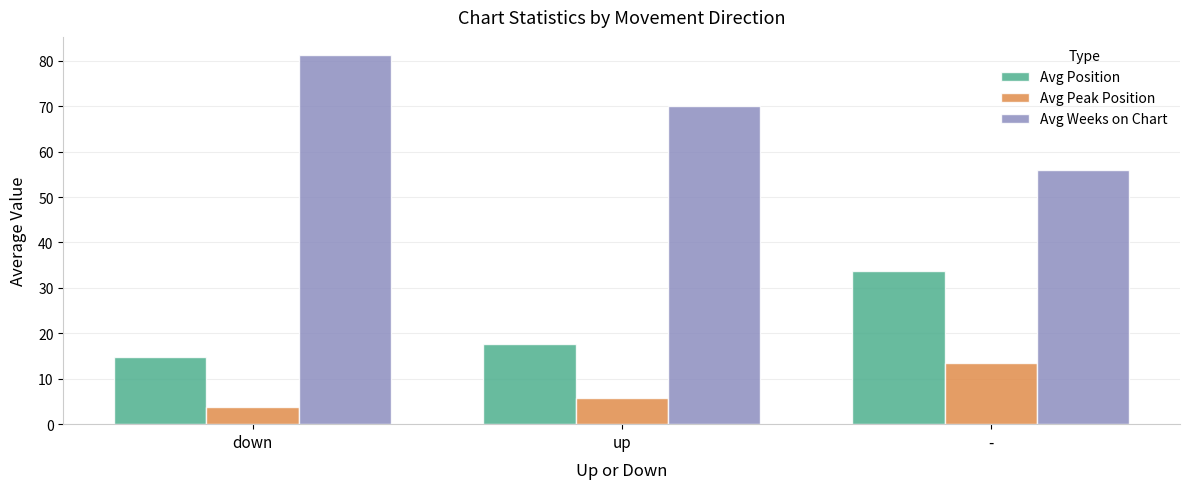

The Avg Position series shows 33.7 at -. True or false?

True